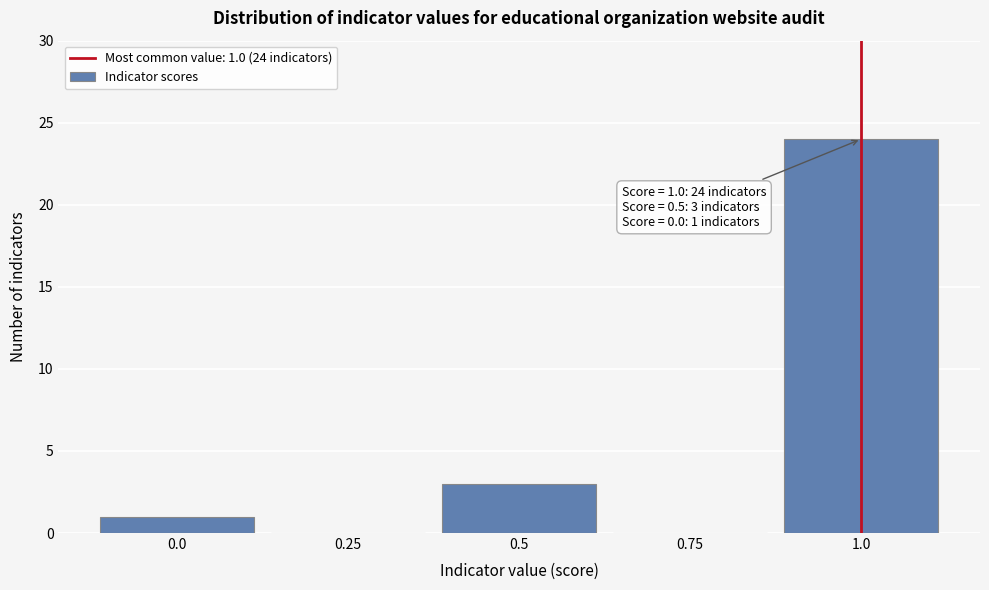

Reading left to right, transcribe all the data shown in this chart.

0.0=1	0.25=0	0.5=3	0.75=0	1.0=24